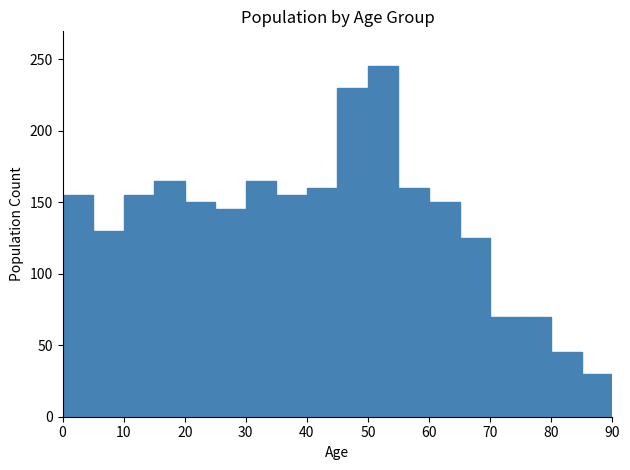

Reading left to right, transcribe this chart: for each bar, give the range it covers on the x-axis and its height. The values are not printed on the chart, so give them approximately, as read against the axis.

0 to 5: 155
5 to 10: 130
10 to 15: 155
15 to 20: 165
20 to 25: 150
25 to 30: 145
30 to 35: 165
35 to 40: 155
40 to 45: 160
45 to 50: 230
50 to 55: 245
55 to 60: 160
60 to 65: 150
65 to 70: 125
70 to 75: 70
75 to 80: 70
80 to 85: 45
85 to 90: 30